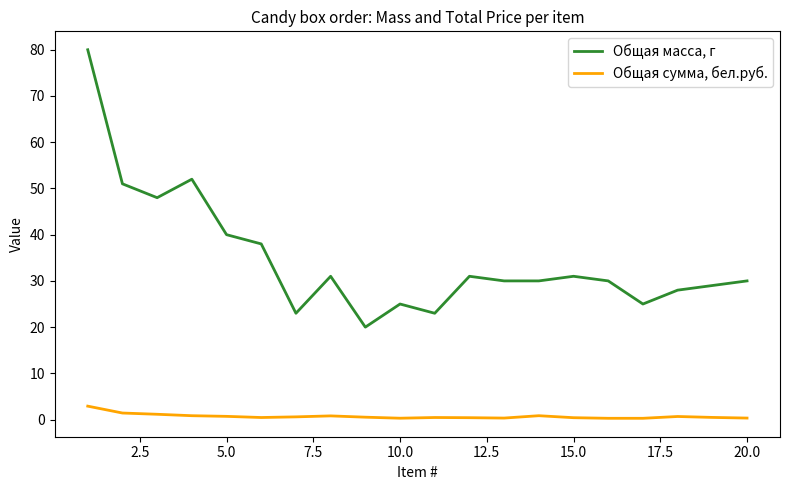

What is the average value of the Общая масса, г series?

34.8